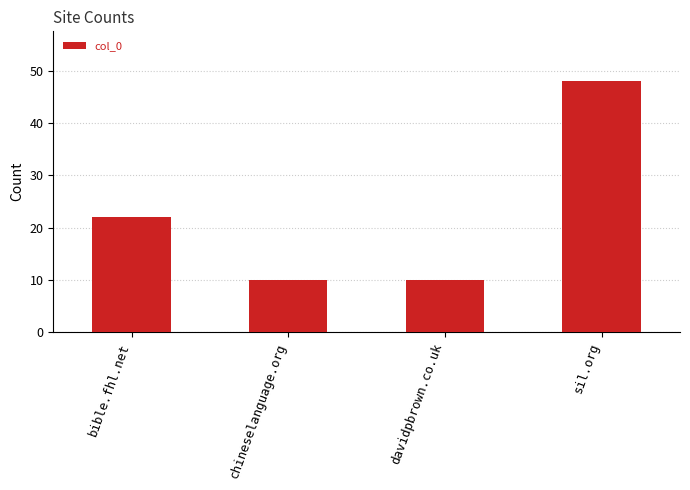

The value at davidpbrown.co.uk is 15. True or false?

False